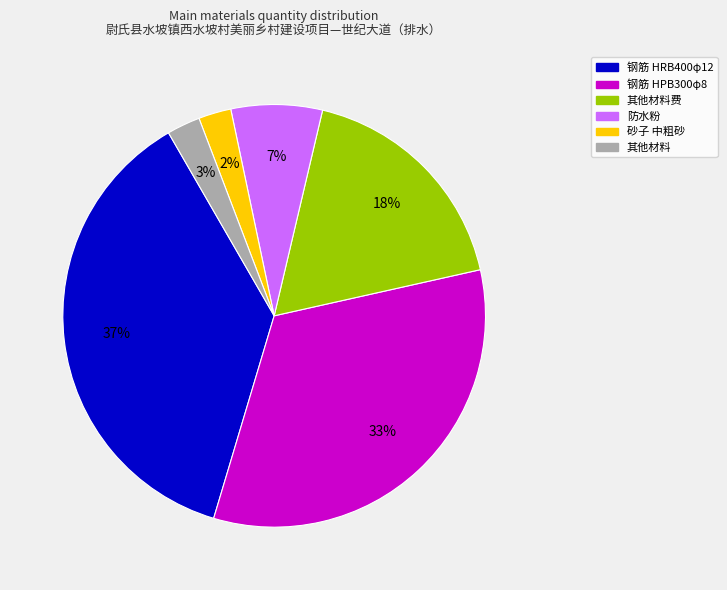

Is there any slice that represents more than half of the pie?

No